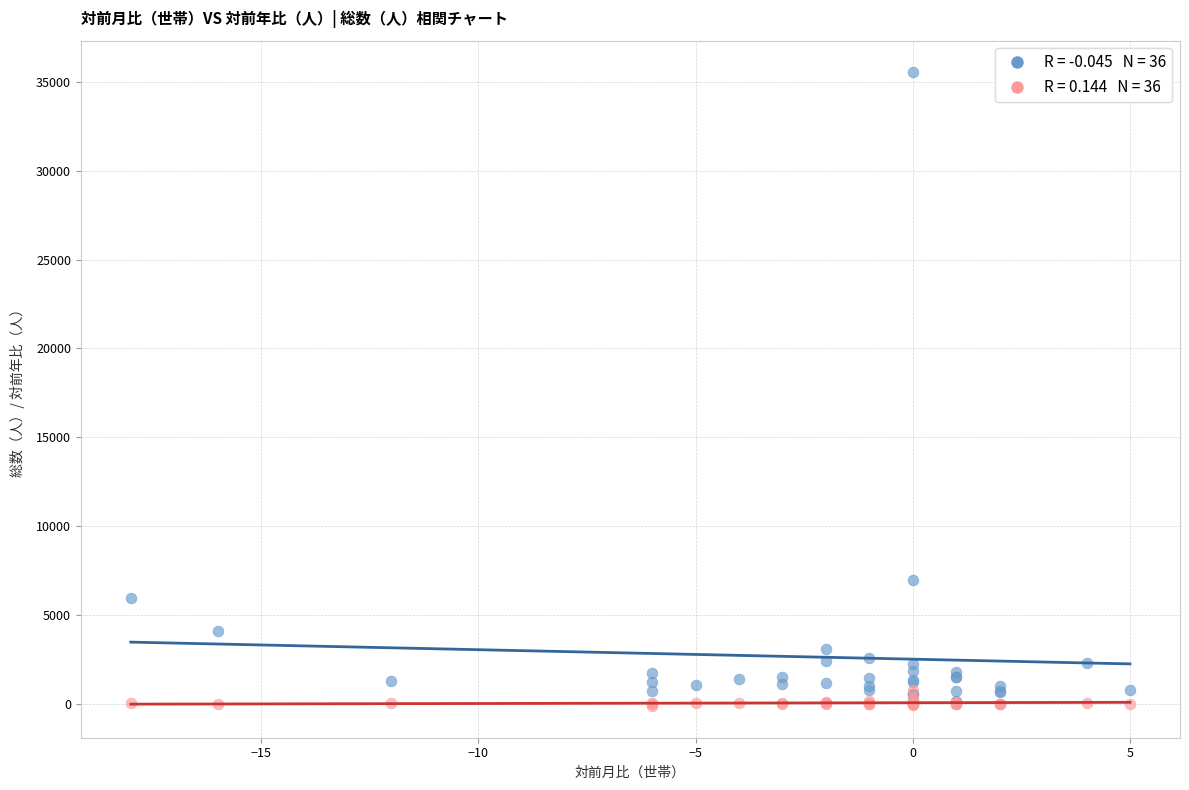

Across all series, what Y value is closest to 17707?

6967